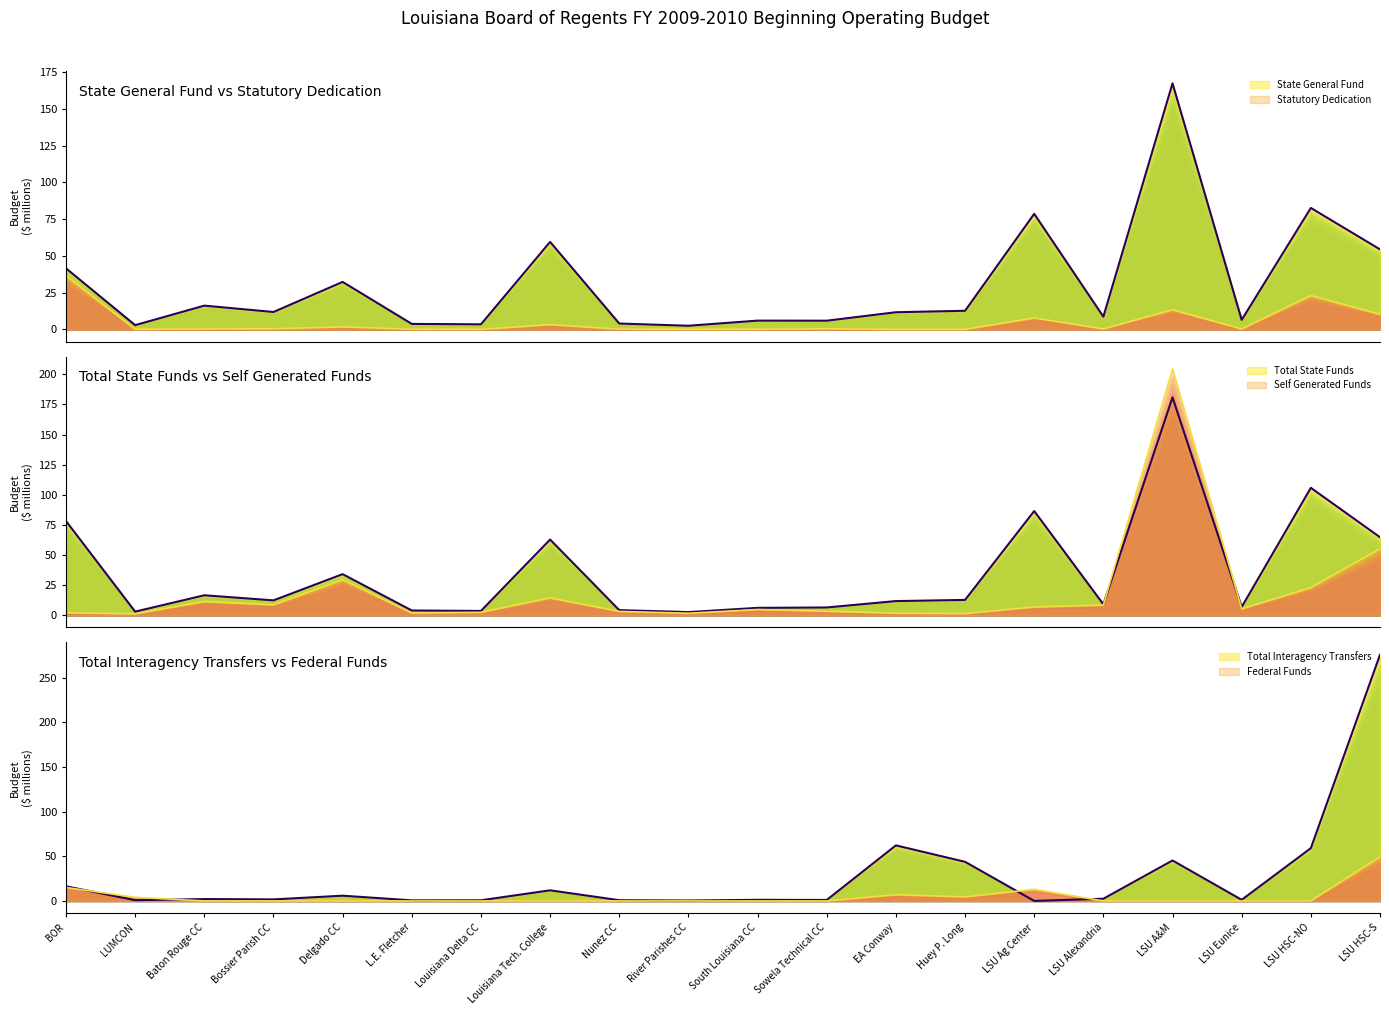

What is the average value of the Statutory Dedication (line) series?

4.9